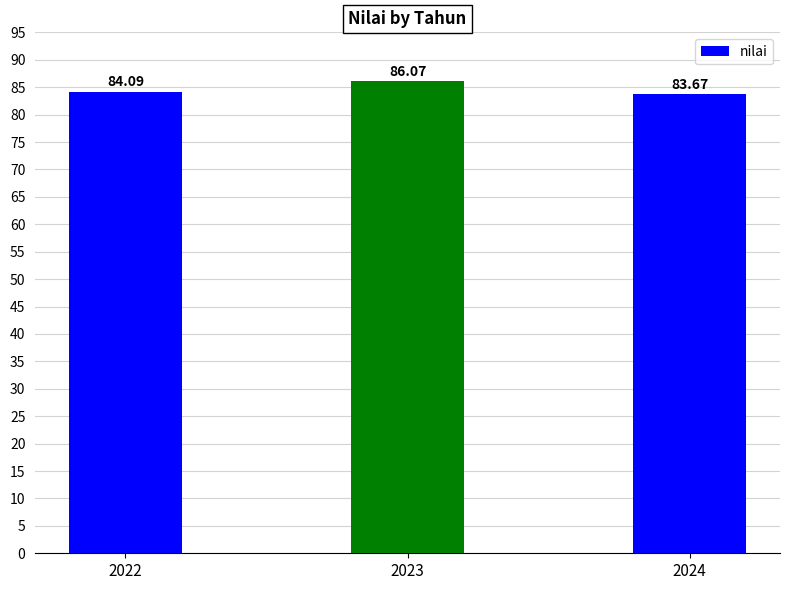

How many values are below 84?

1